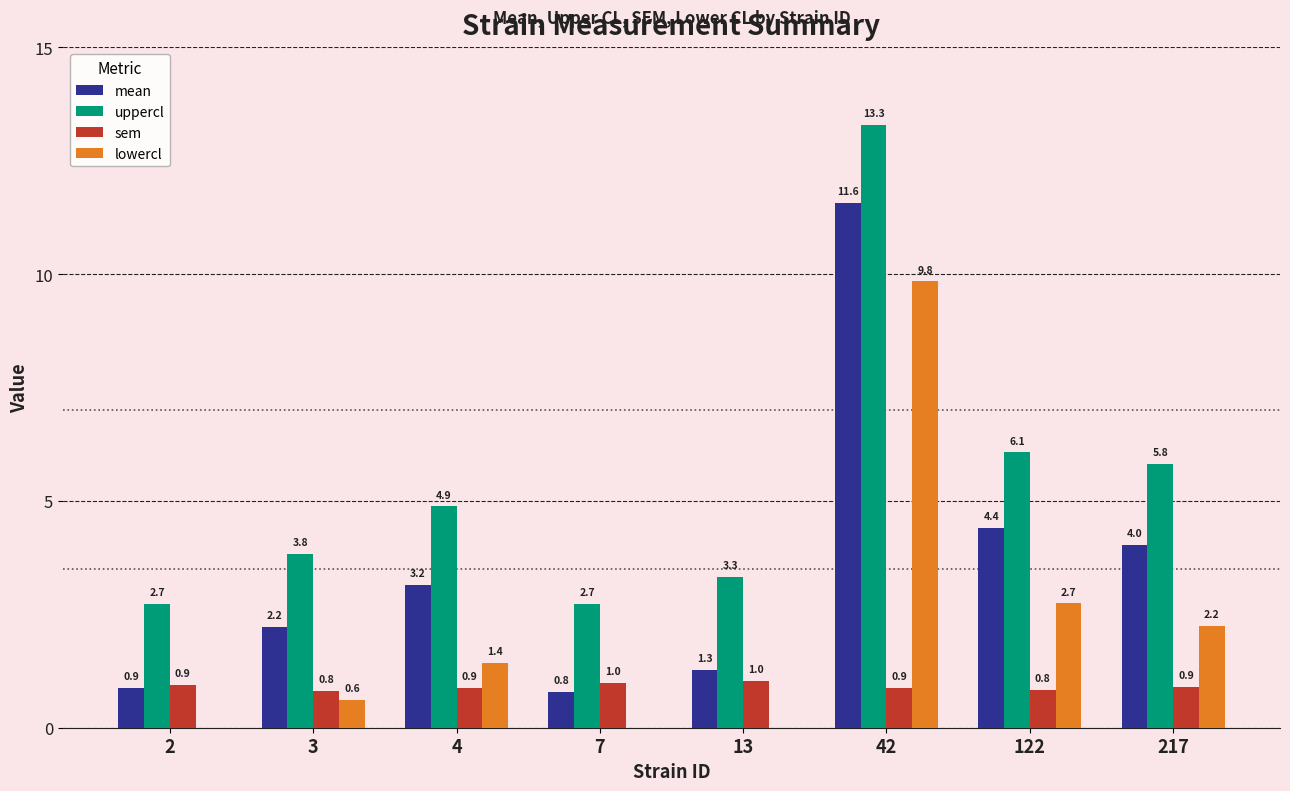

What is the total value across all series at 217?

13.0